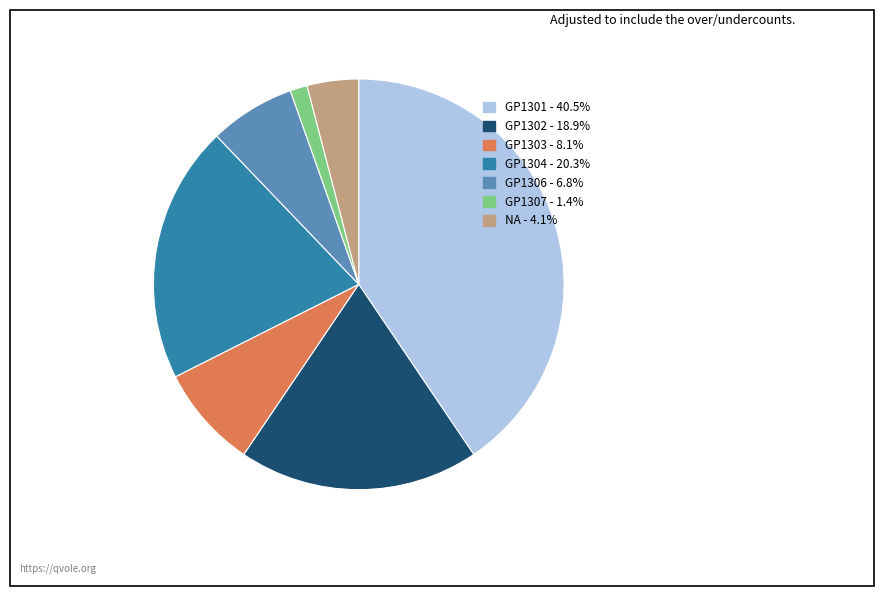

Approximately how many times larger is the value at NA - 4.1% compared to GP1303 - 8.1%?

0.5